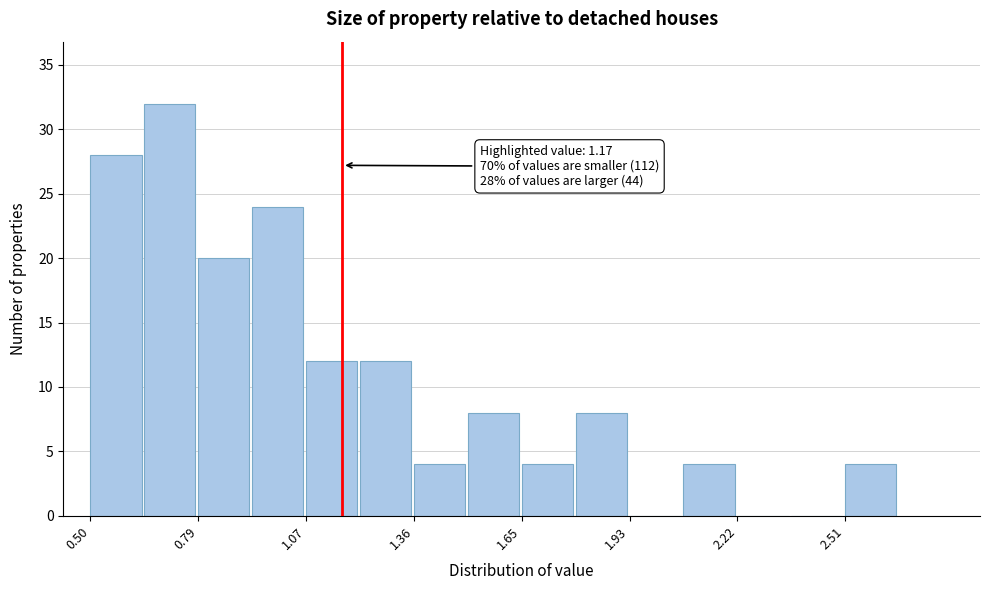

Around what value on the x-axis is the tallest bar? Give the approximate position of its centre, as read against the axis.

0.70